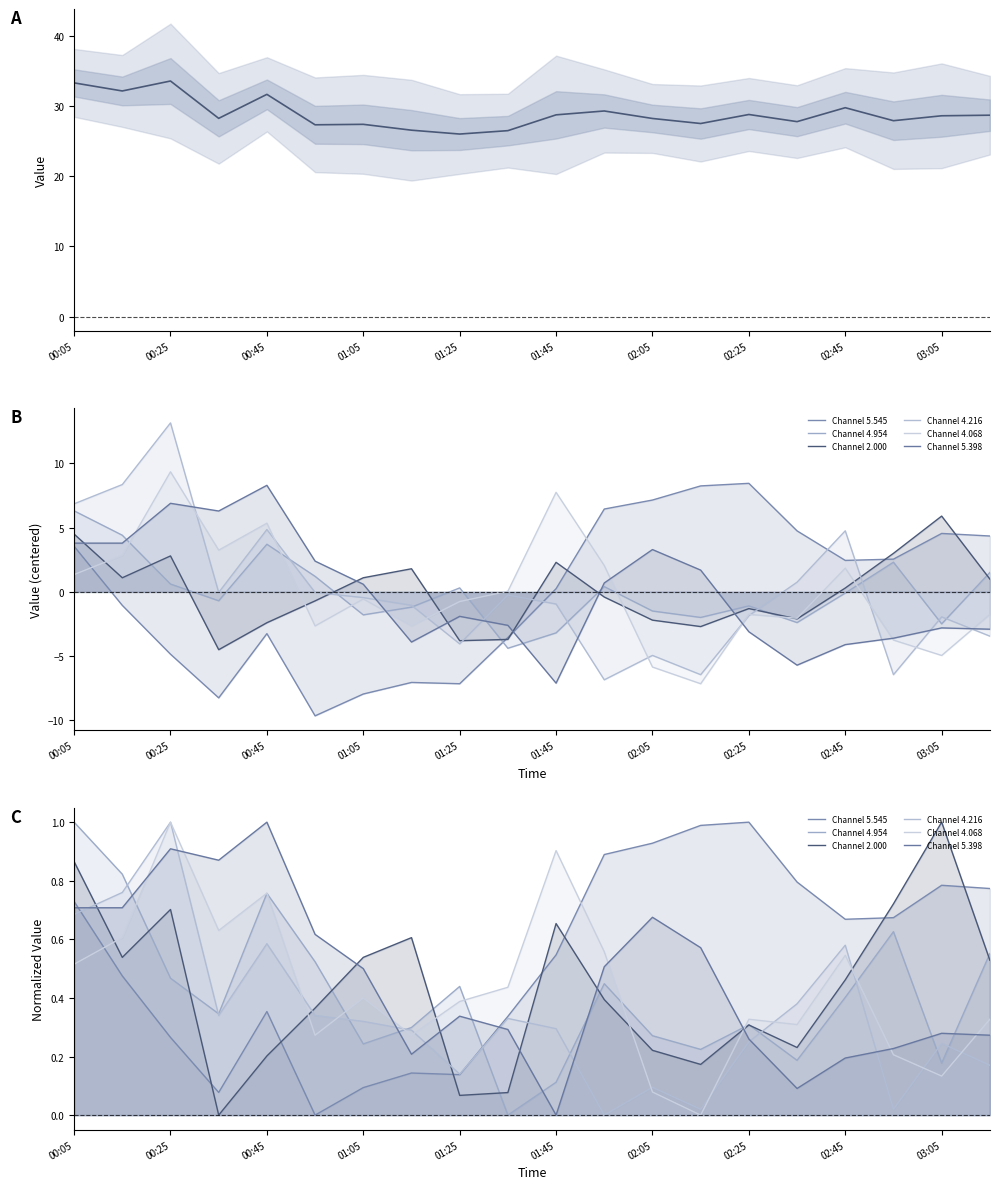

At how many categories does at least one series exceed 0?

20